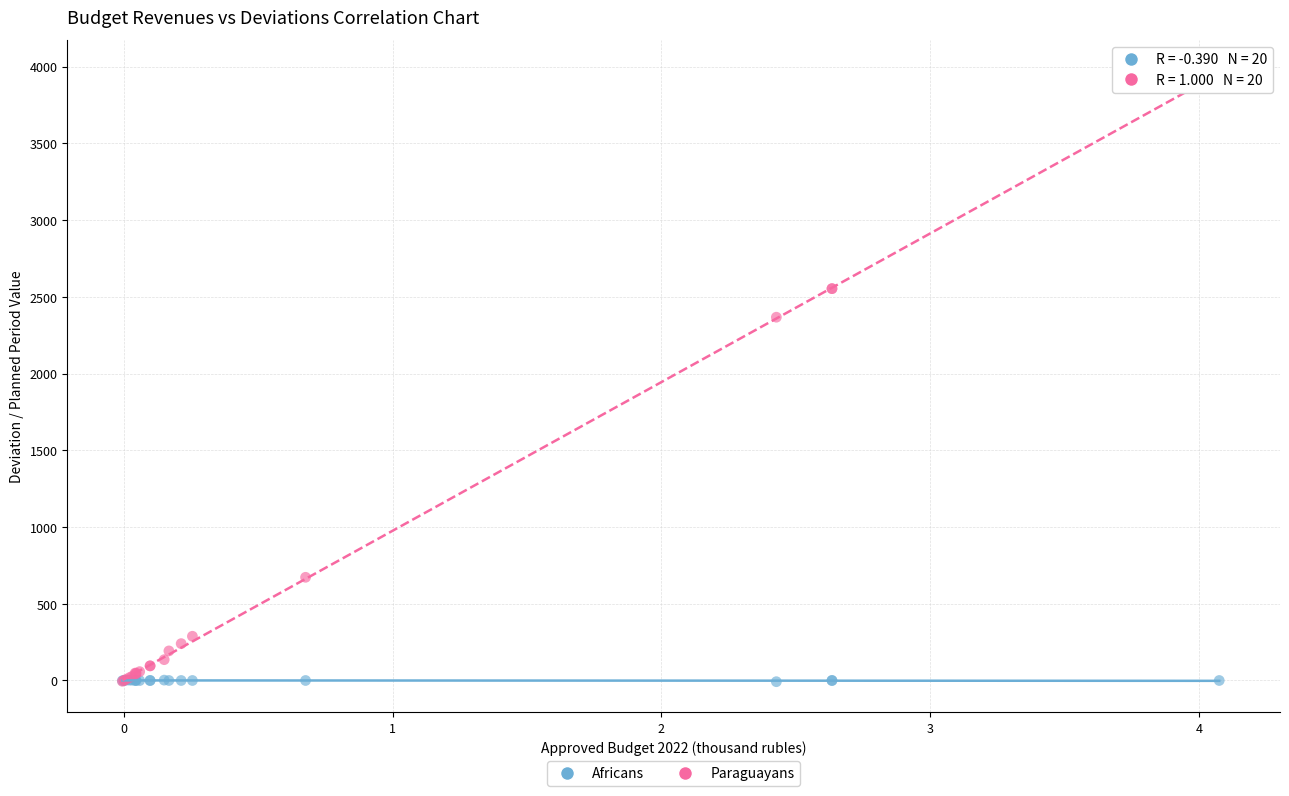

Which series contains the highest Y value?

Paraguayans